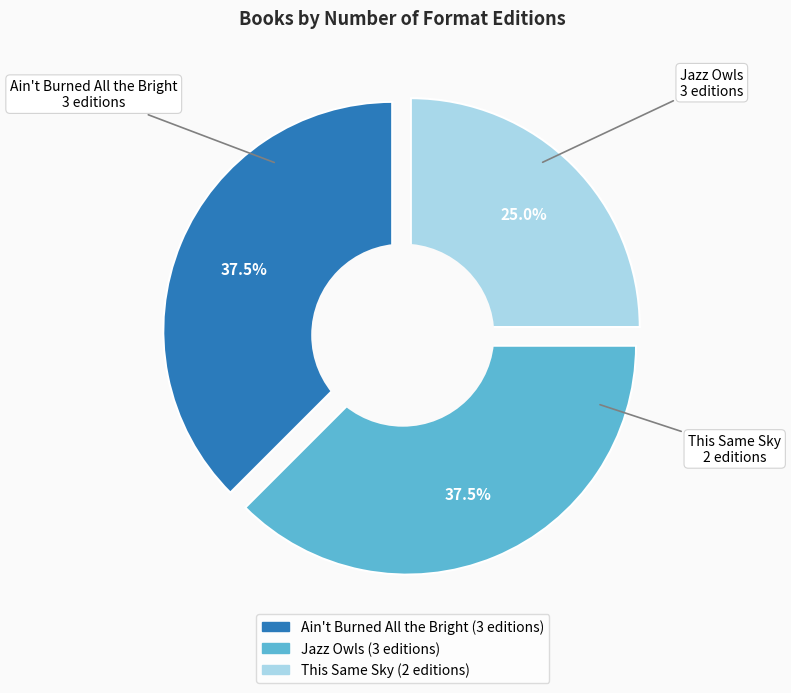

Combined, do Jazz Owls and This Same Sky account for over 50%?

Yes